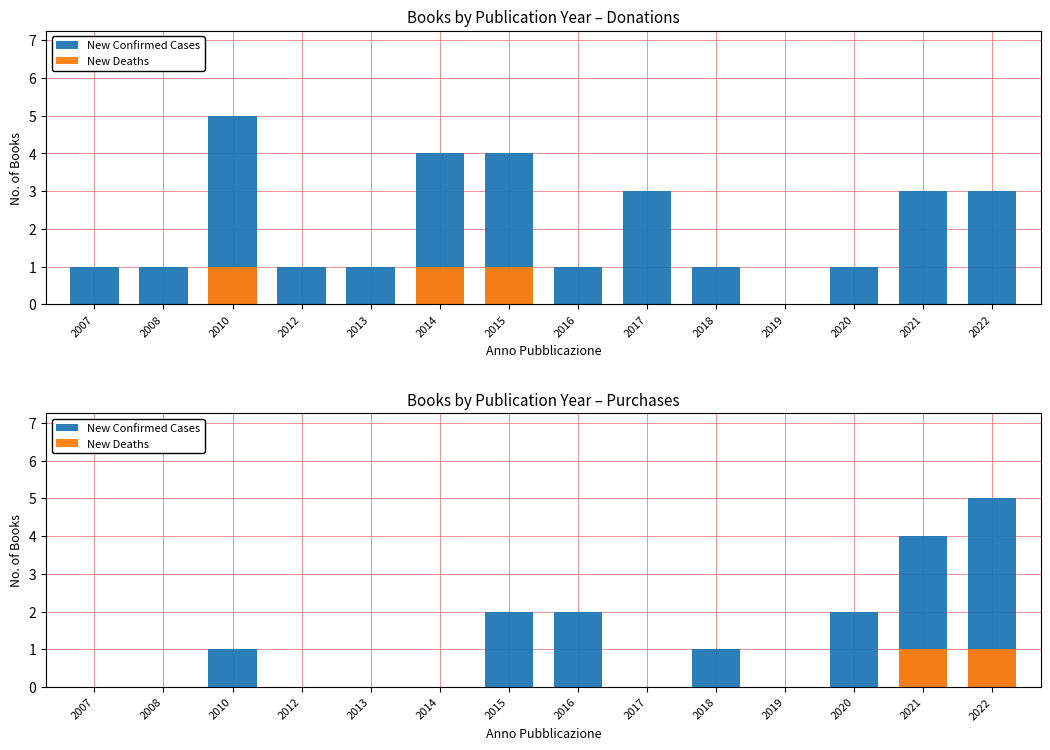

Does the chart contain any negative values?

No